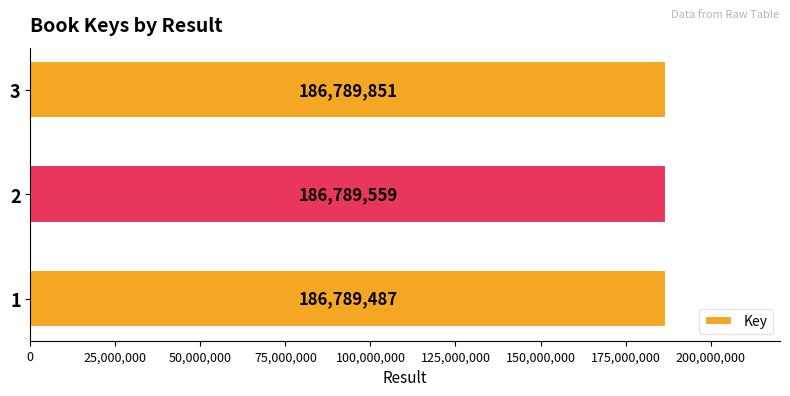

What is the minimum value shown in the chart?

186789487